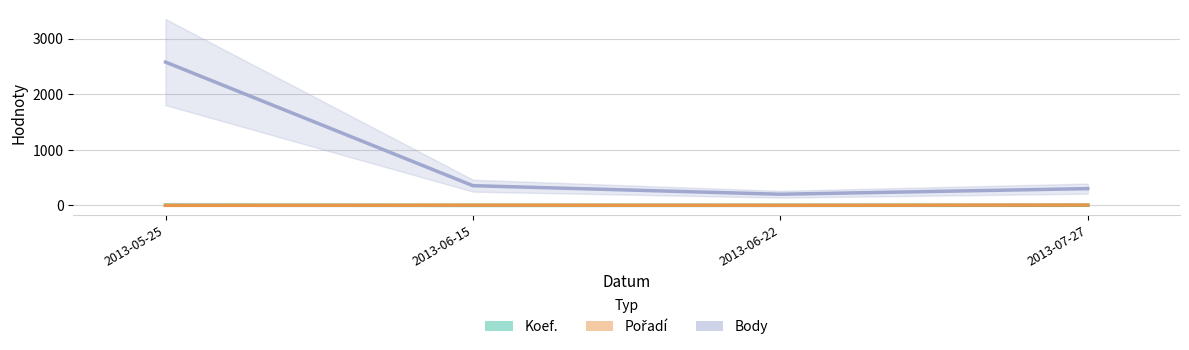

Where is the first local minimum for Body?

2013-06-22